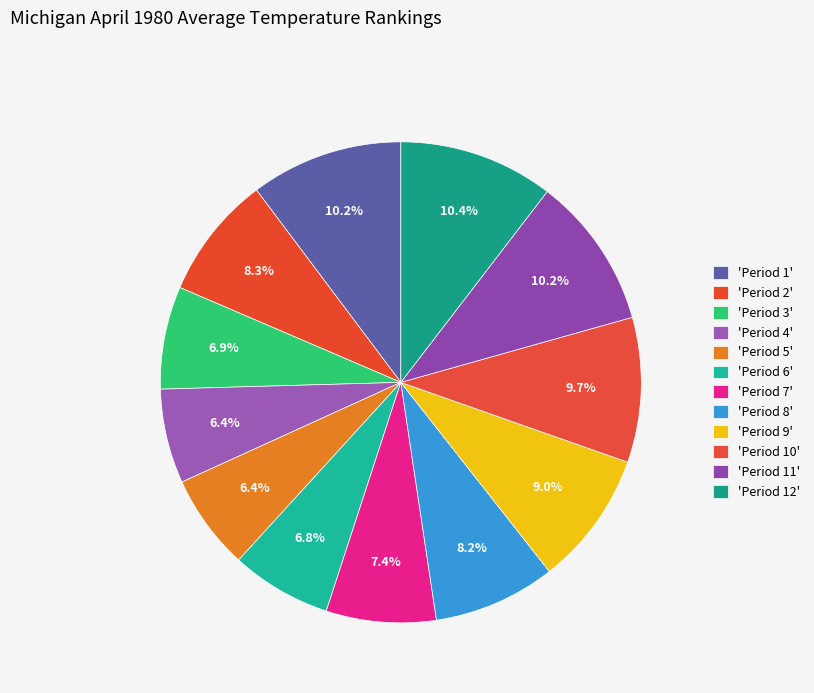

How many slices are in this pie chart?

12